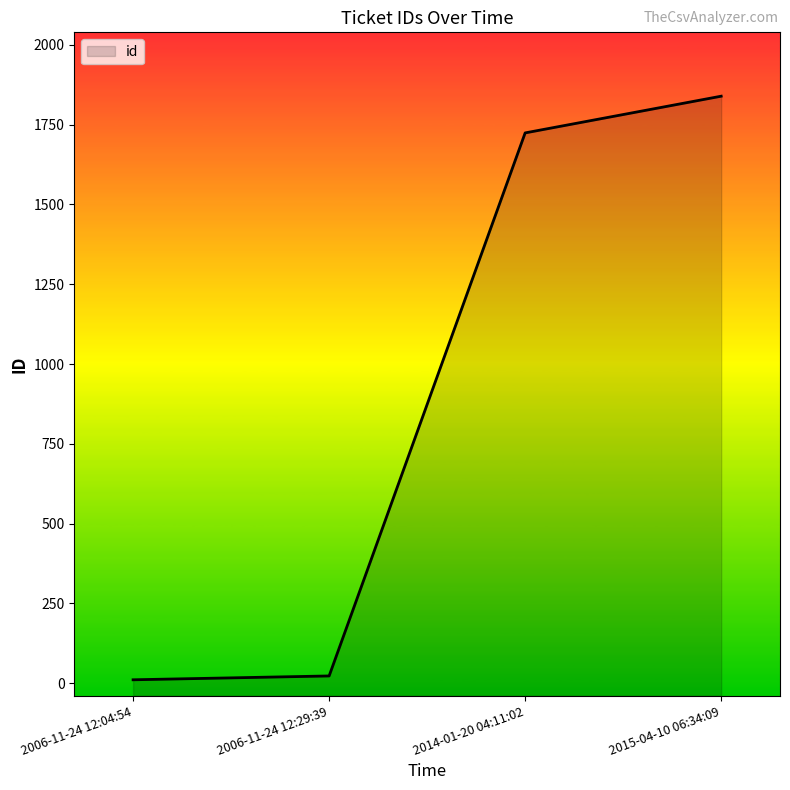

True or false: the data shows 1724 at 2014-01-20 04:11:02.

True